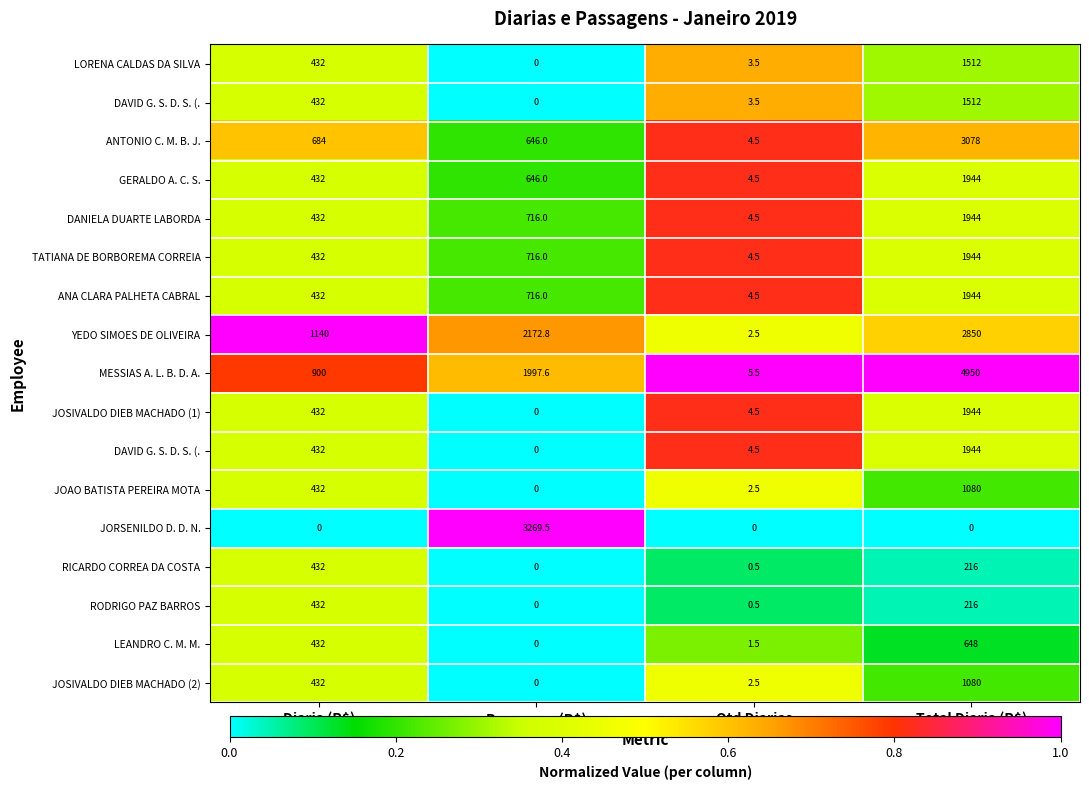

What is the greatest value displayed?

1.0